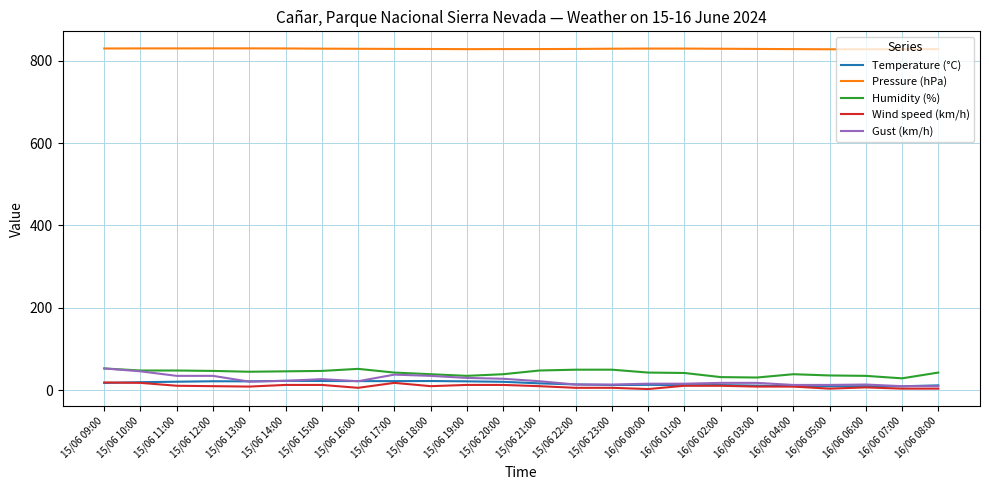

What is the difference between the second highest and second lowest values in the Humidity (%) series?

21.0